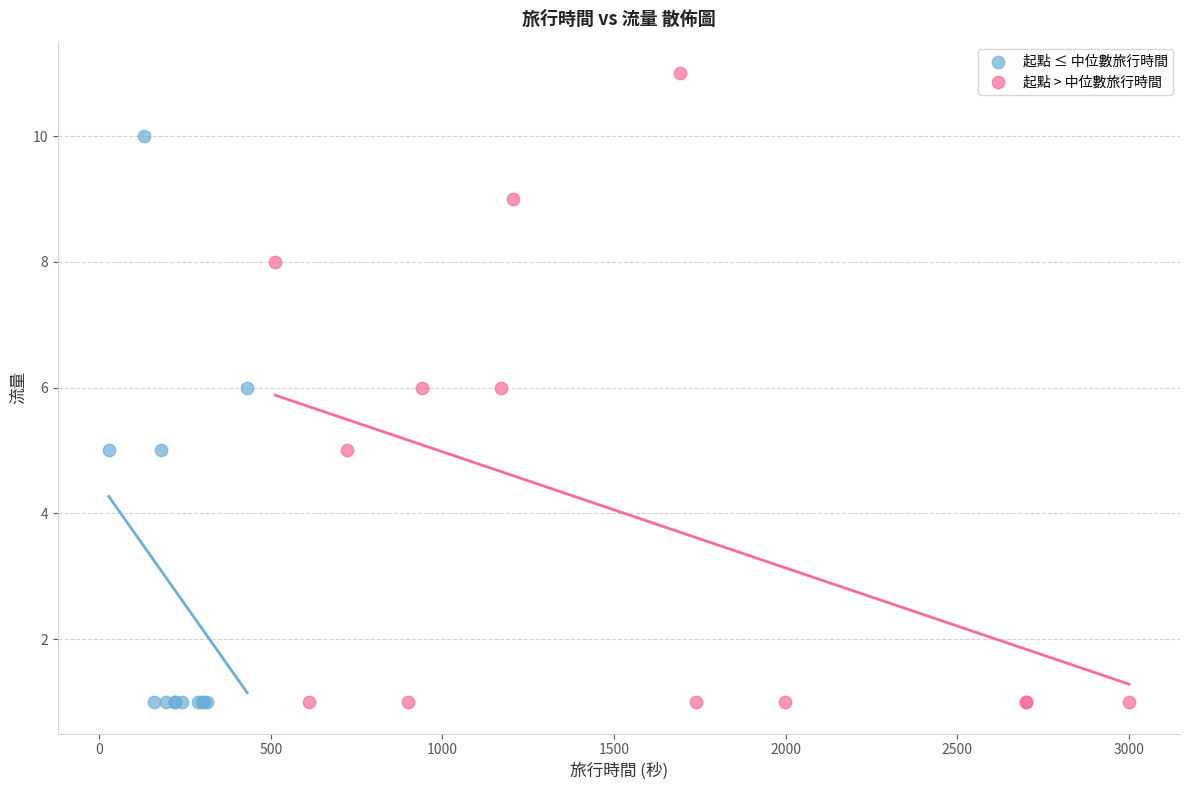

Which series reaches the maximum Y coordinate?

起點 > 中位數旅行時間